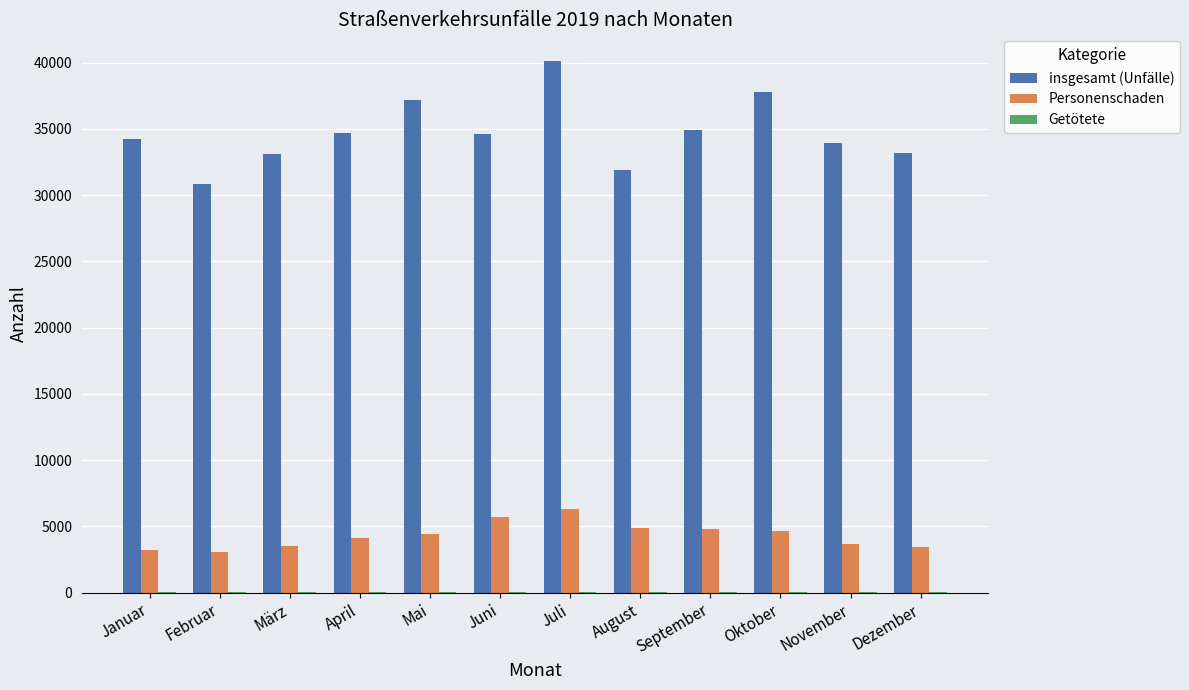

Which label corresponds to the largest value in the chart?

Juli